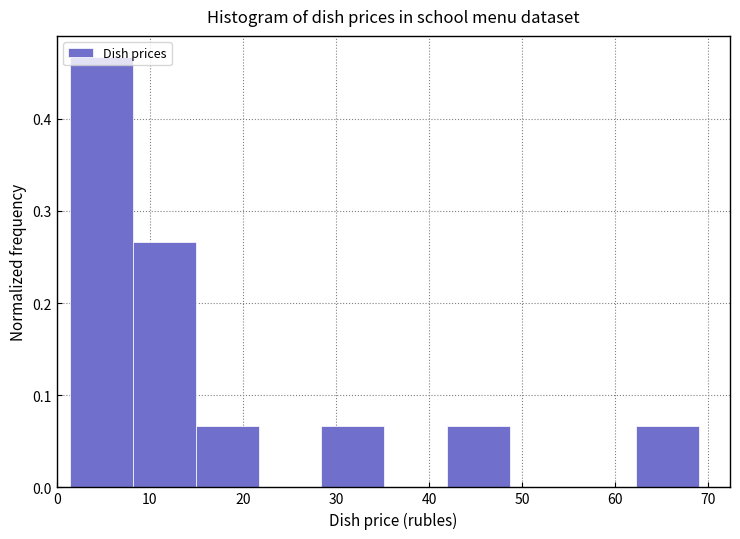

Reading left to right, list every bar in this chart as the range it spans on the x-axis followed by its height. Neither the bar edges nor the heights are printed on the chart, so give them approximately, as read against the axes.

1 to 8: 0.47
8 to 15: 0.27
15 to 22: 0.07
22 to 28: 0
28 to 35: 0.07
35 to 42: 0
42 to 49: 0.07
49 to 55: 0
55 to 62: 0
62 to 69: 0.07